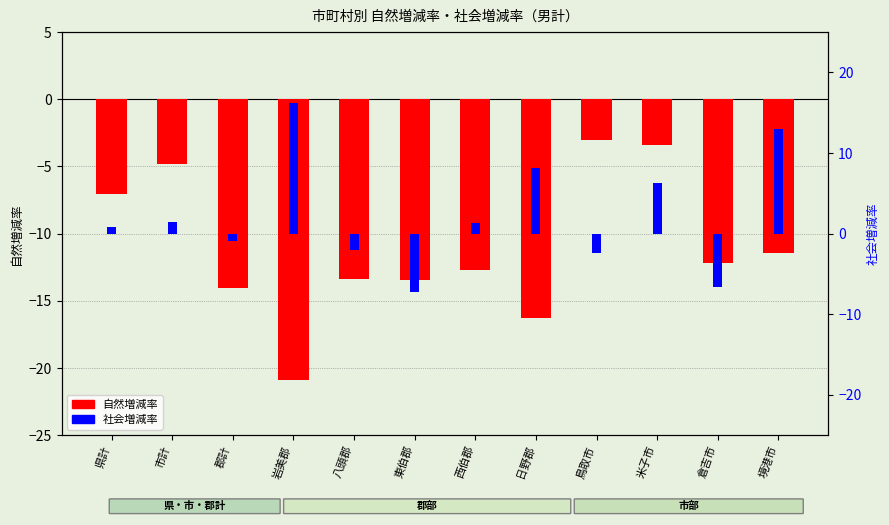

What is the value of the 社会増減率 bar at the 2nd from the left?

1.4